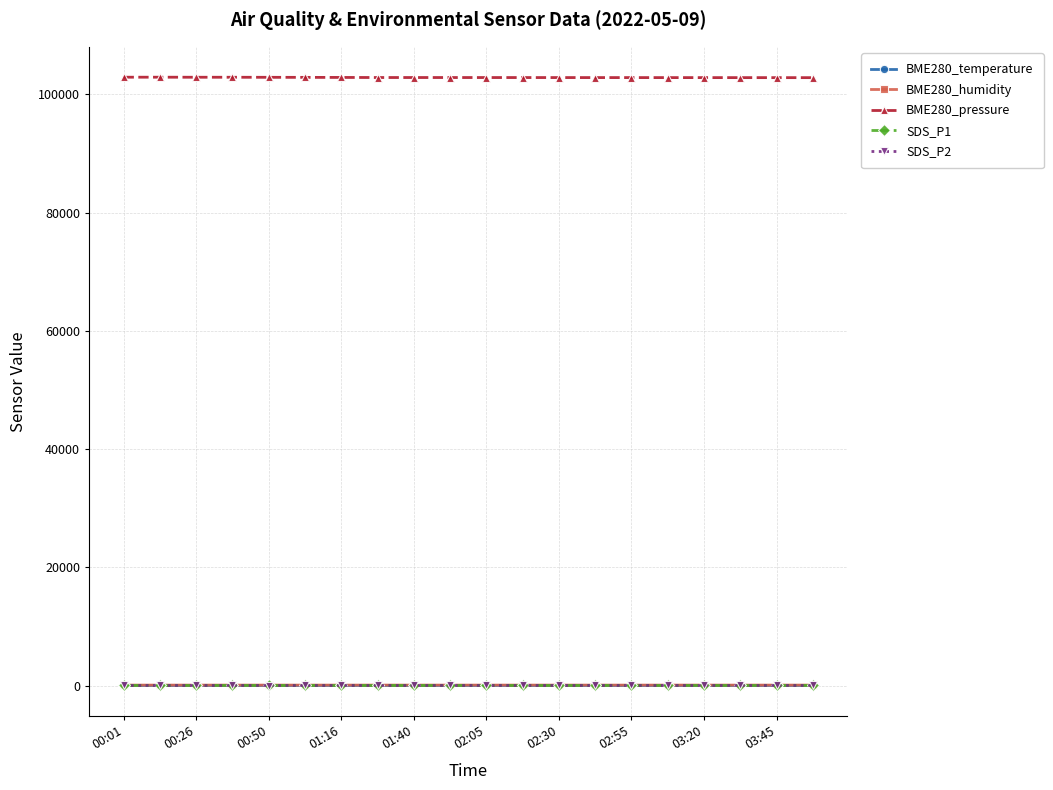

True or false: BME280_pressure and SDS_P2 cross at least once.

False